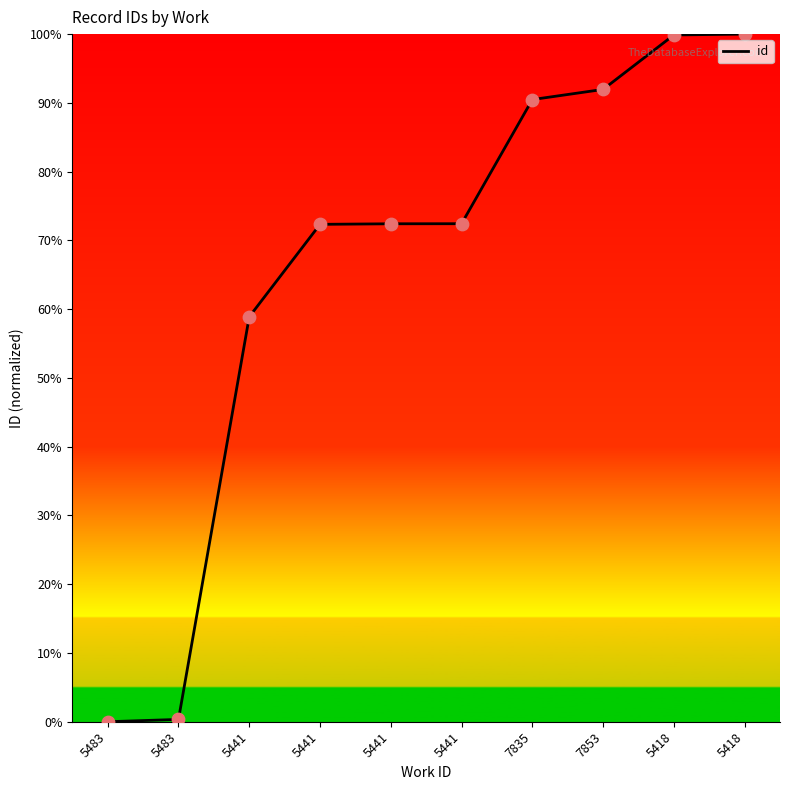

What is the change in value from 5441 to 7853?

+19.6